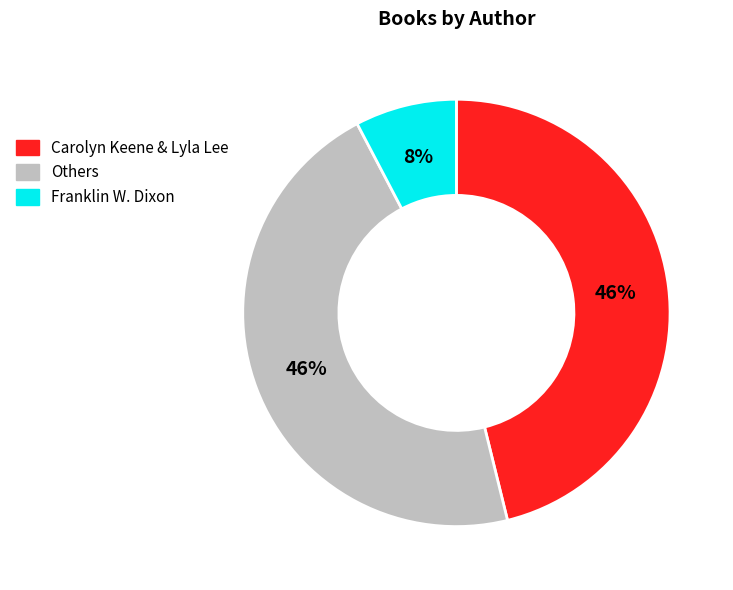

To the nearest percent, what is the difference between the largest and smallest slice percentages?

38%